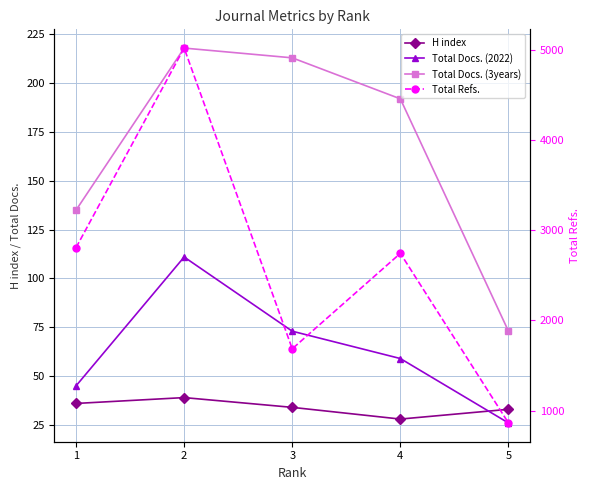

List the labels in order of Total Docs. (2022) value, largest first.

2, 3, 4, 1, 5